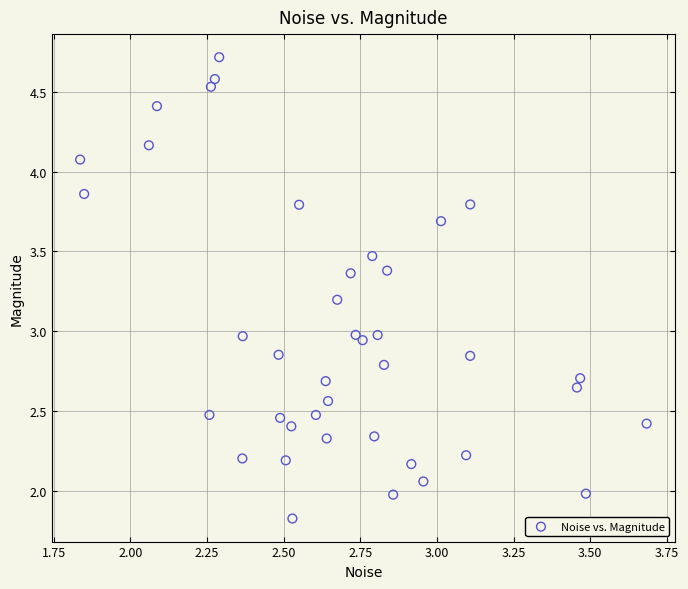

What is the range of X values (max minus min)?

1.8